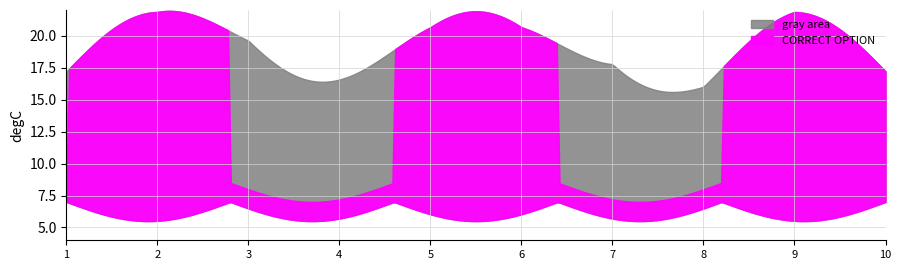

True or false: the data shows 3 at 9.

False